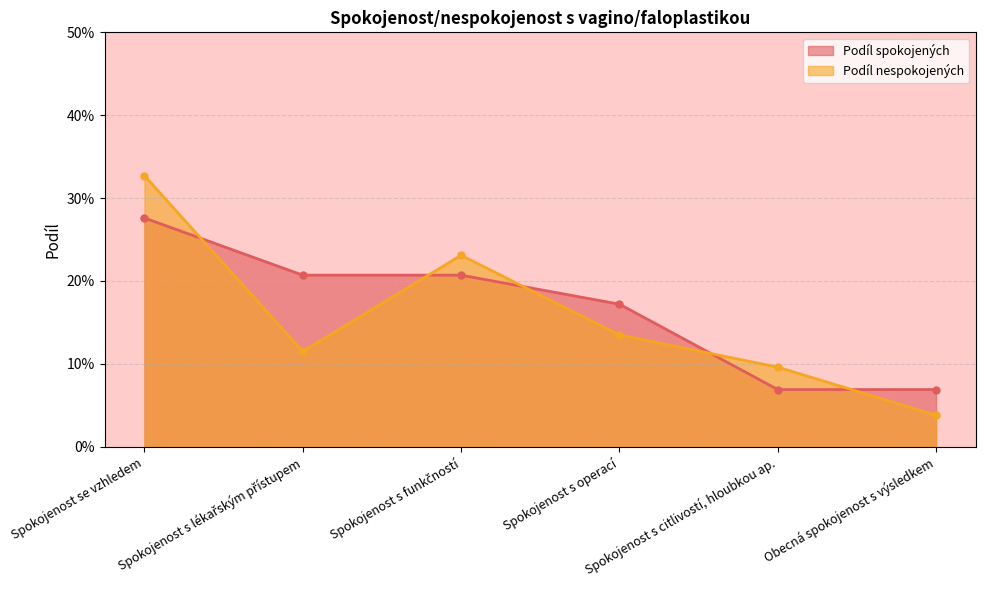

True or false: Podíl nespokojených and Podíl spokojených cross at least once.

True